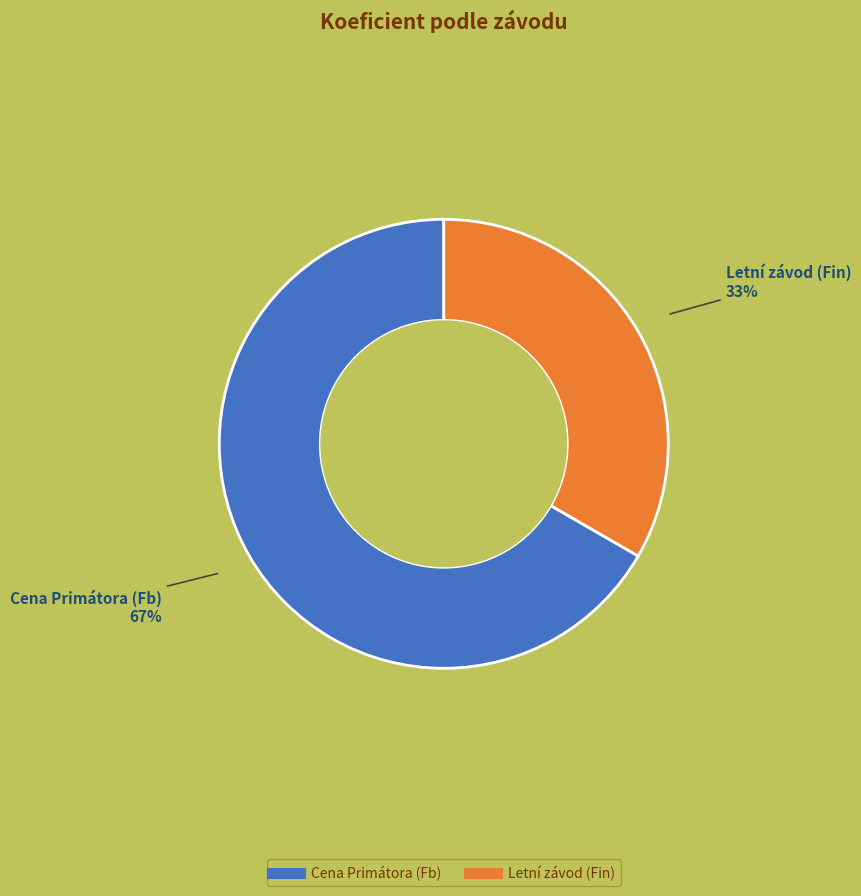

To the nearest percent, what is the average slice percentage?

50%